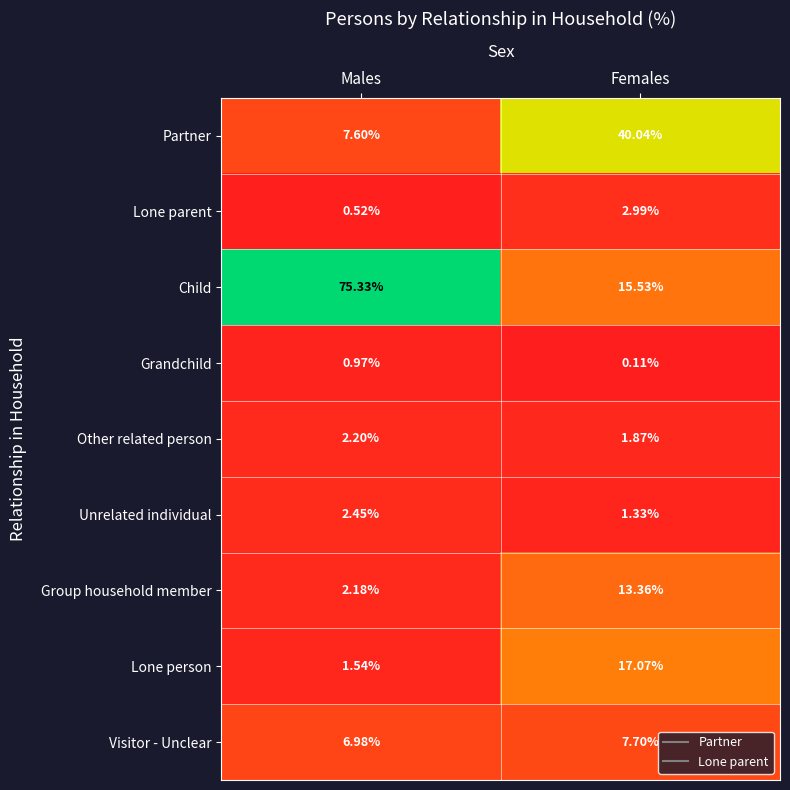

Where is Lone parent nearest to the value 1?

Males